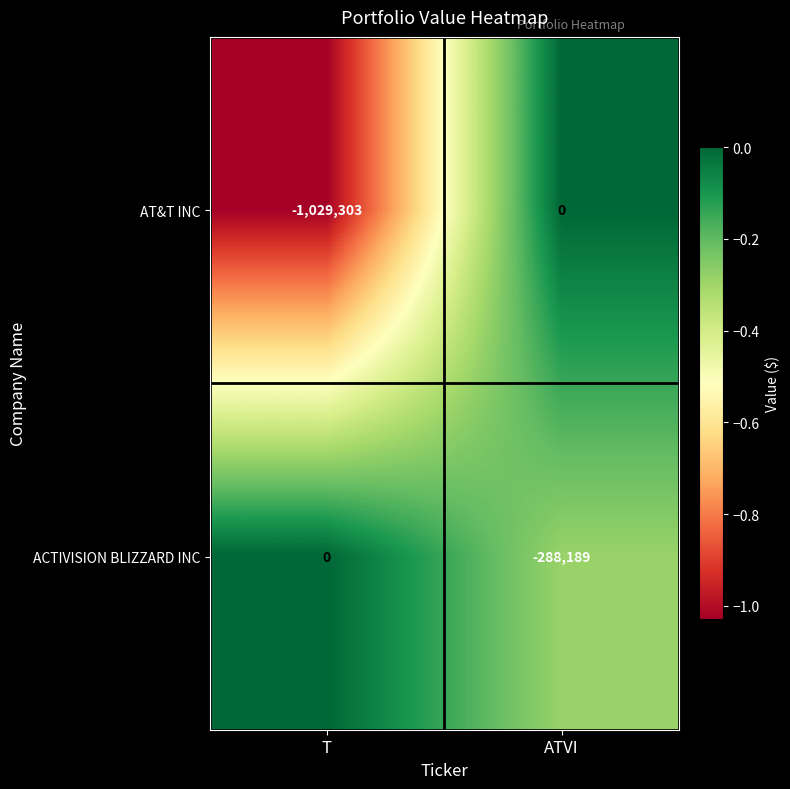

Which series has the largest total across all categories?

ACTIVISION BLIZZARD INC